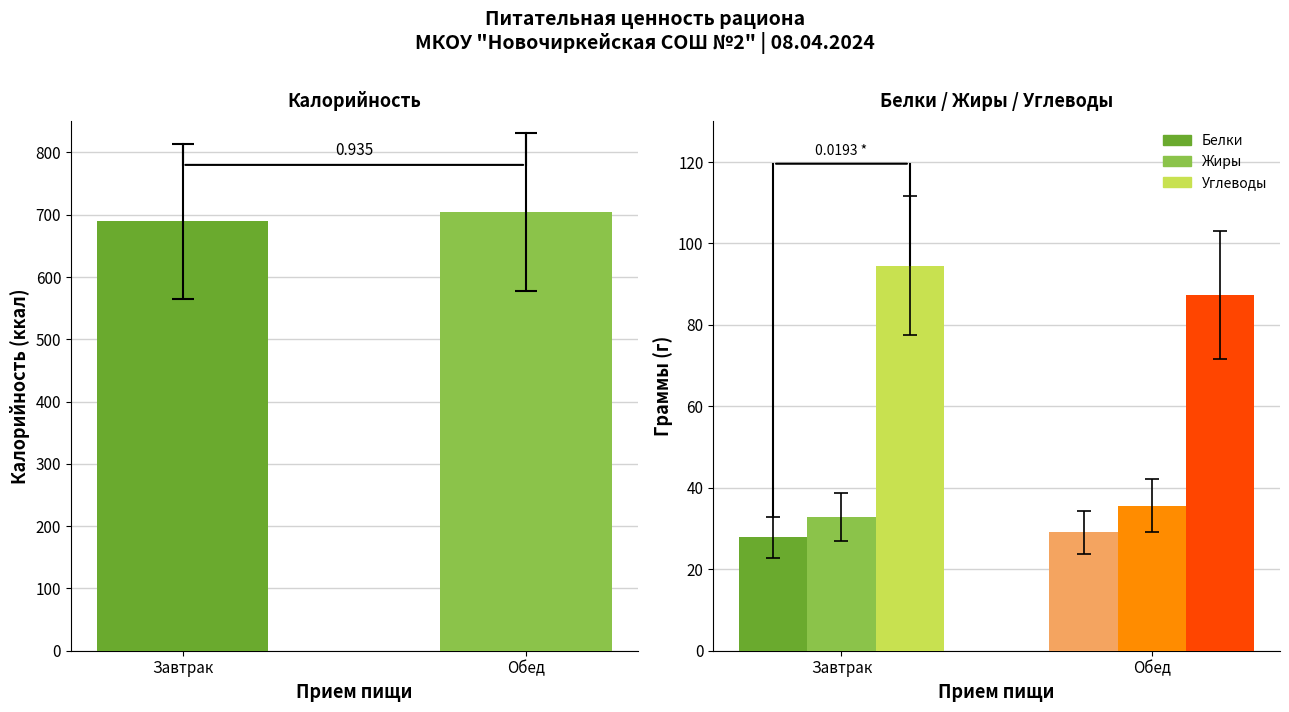

Which series changed the most between Завтрак and Обед?

Калорийность